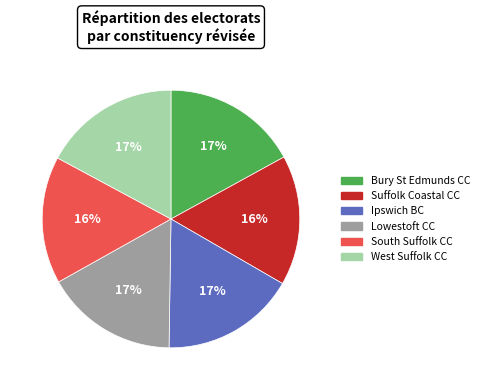

Is there any slice that represents more than half of the pie?

No